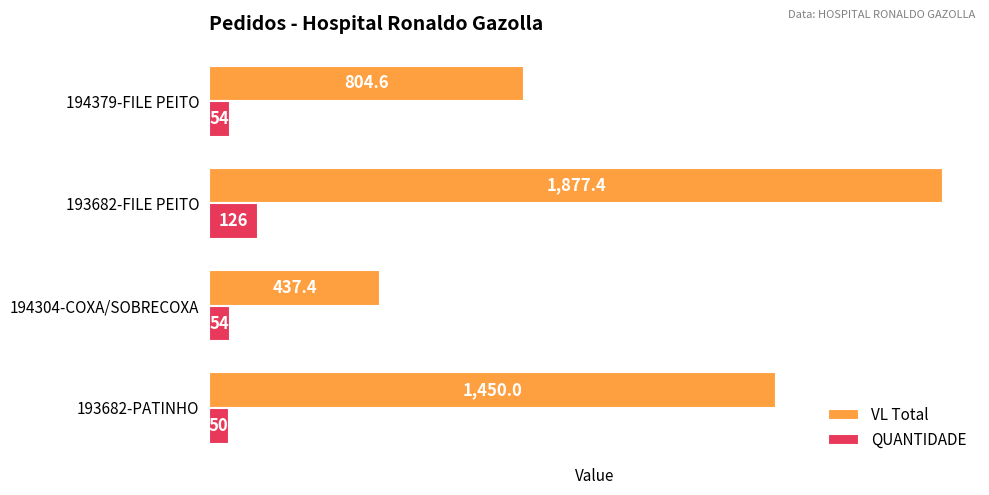

True or false: QUANTIDADE has a value of 198.5 at 193682-FILE PEITO.

False